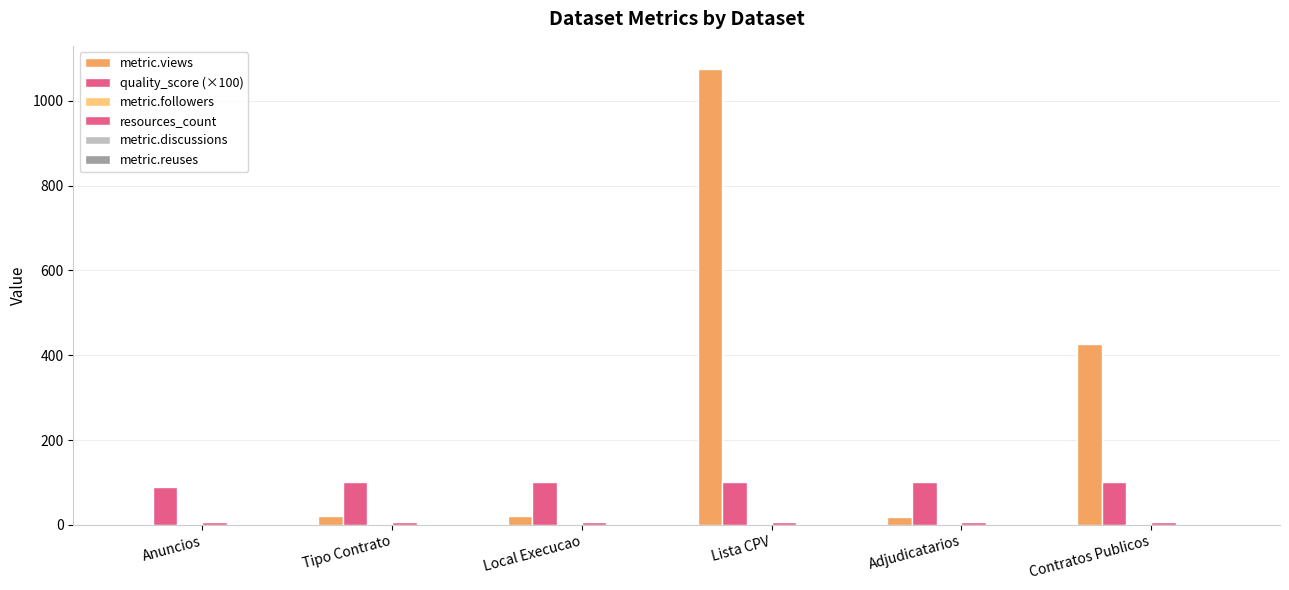

What is the label of the 5th bar from the right?

Tipo Contrato